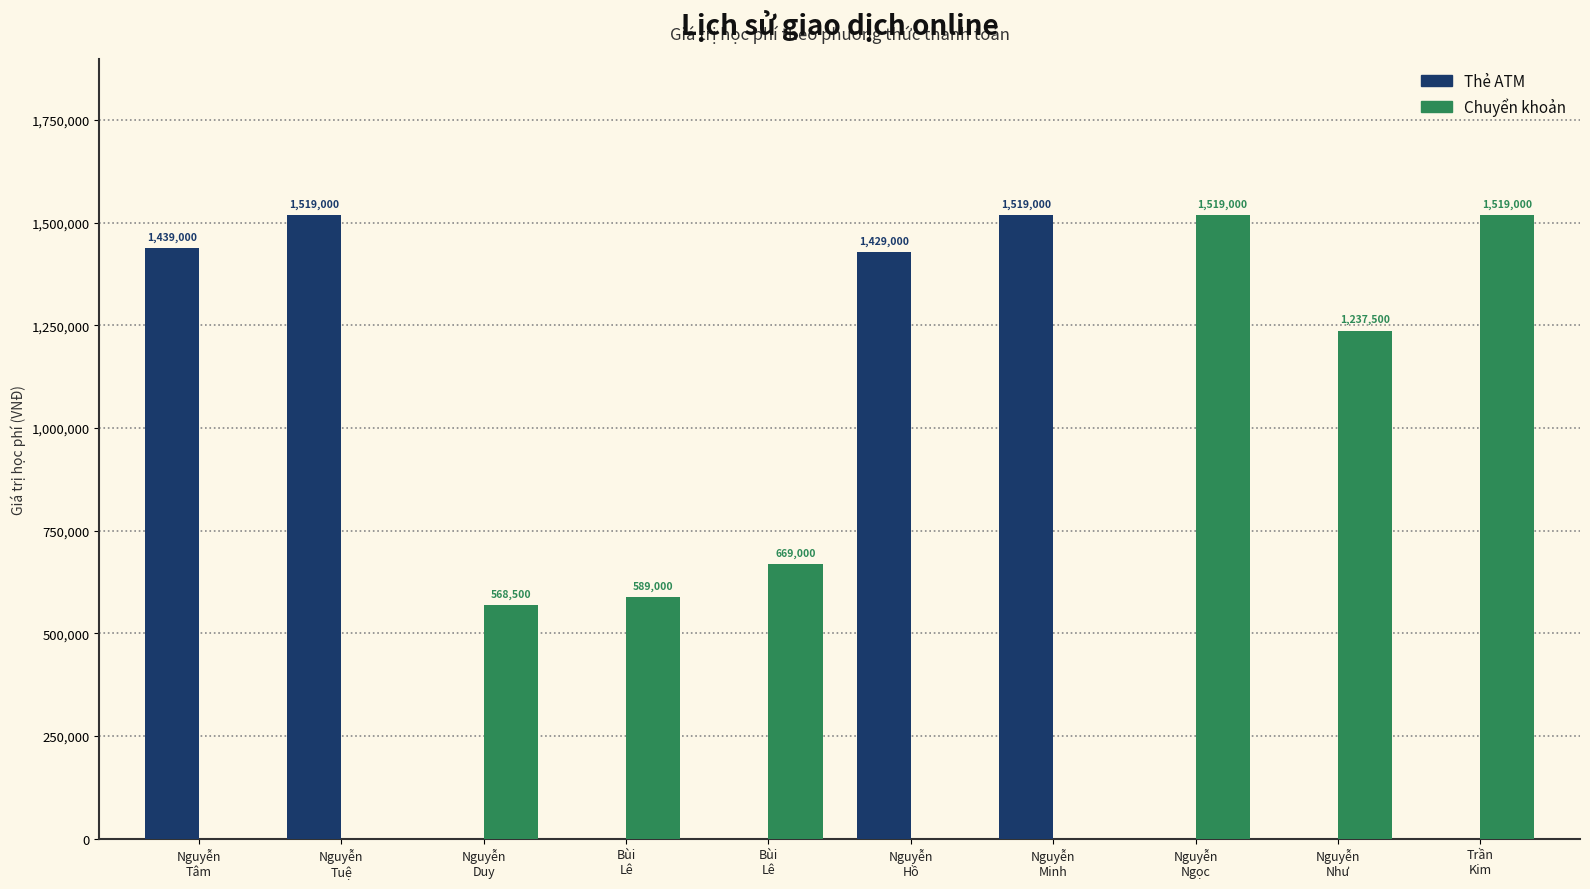

How many values in the Thẻ ATM series exceed 0?

4